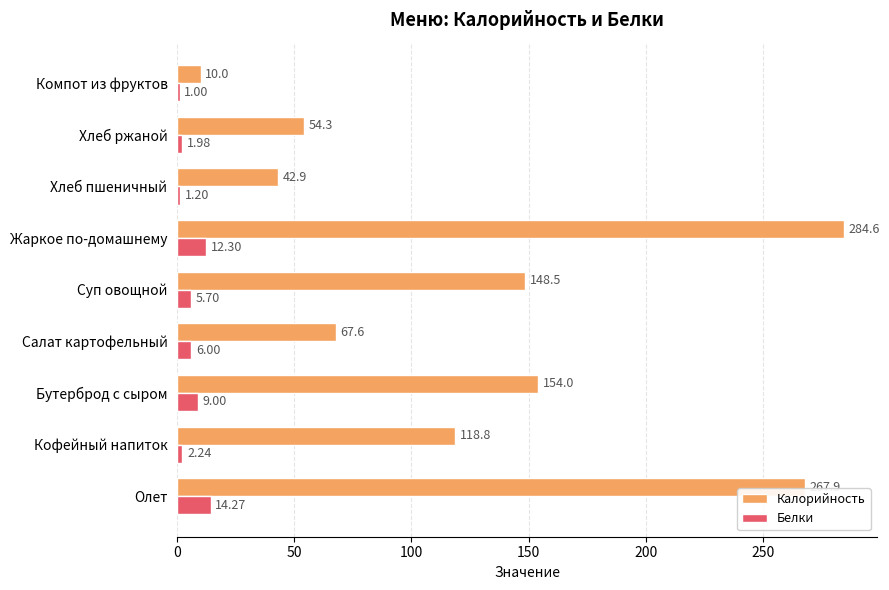

What is the average value of the Калорийность series?

127.6